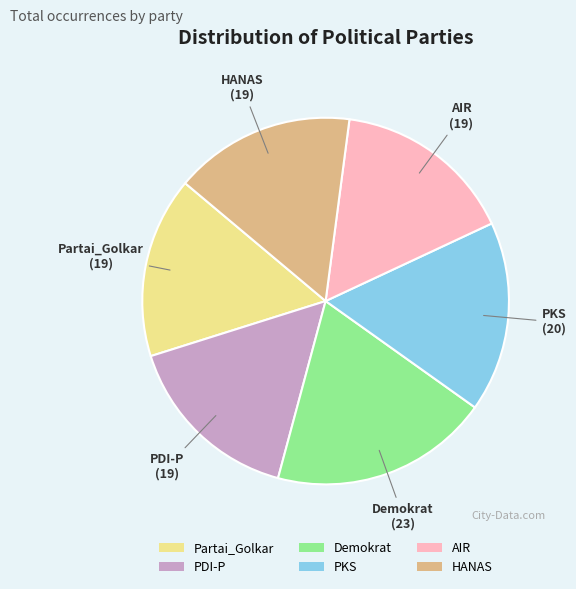

Which category has the biggest portion of the pie?

Demokrat